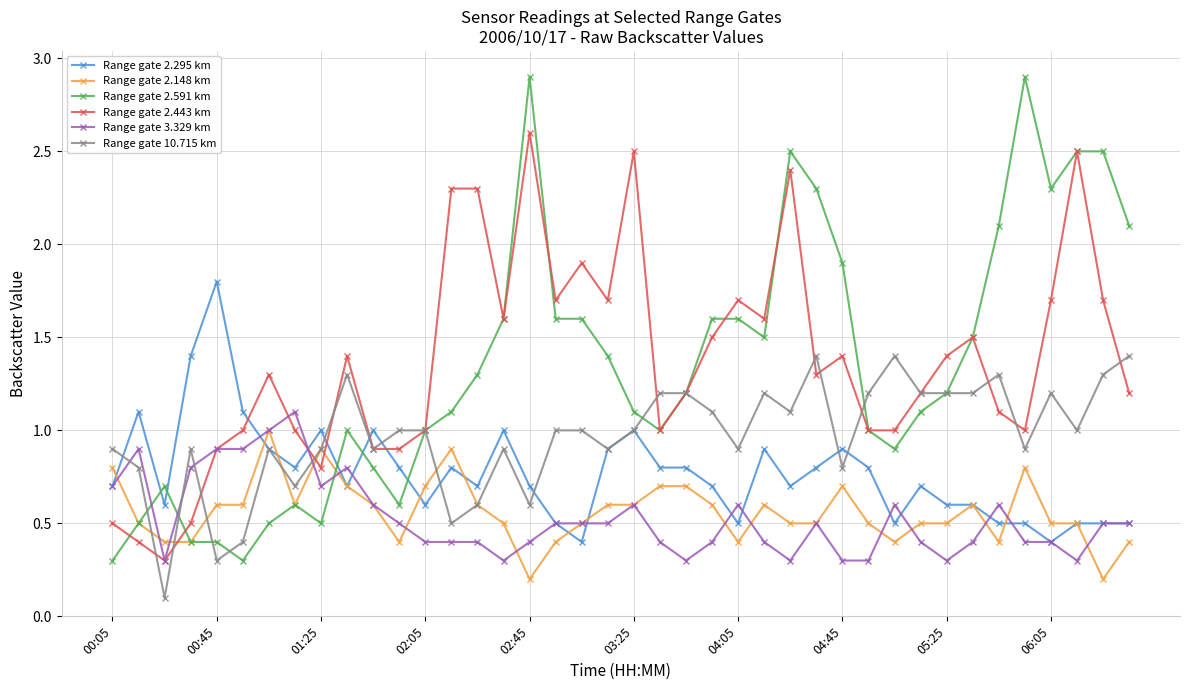

Is this an area chart (filled region under the line)?

No